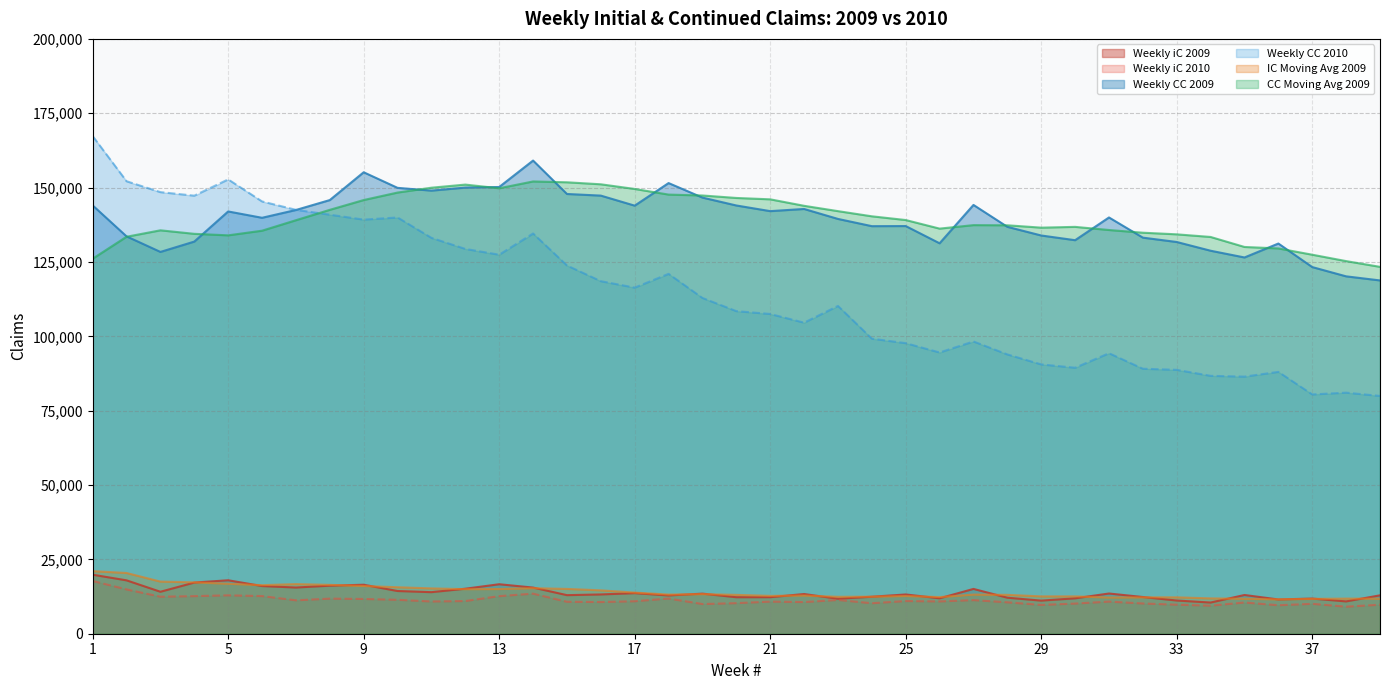

Count the number of data series in this chart.

6